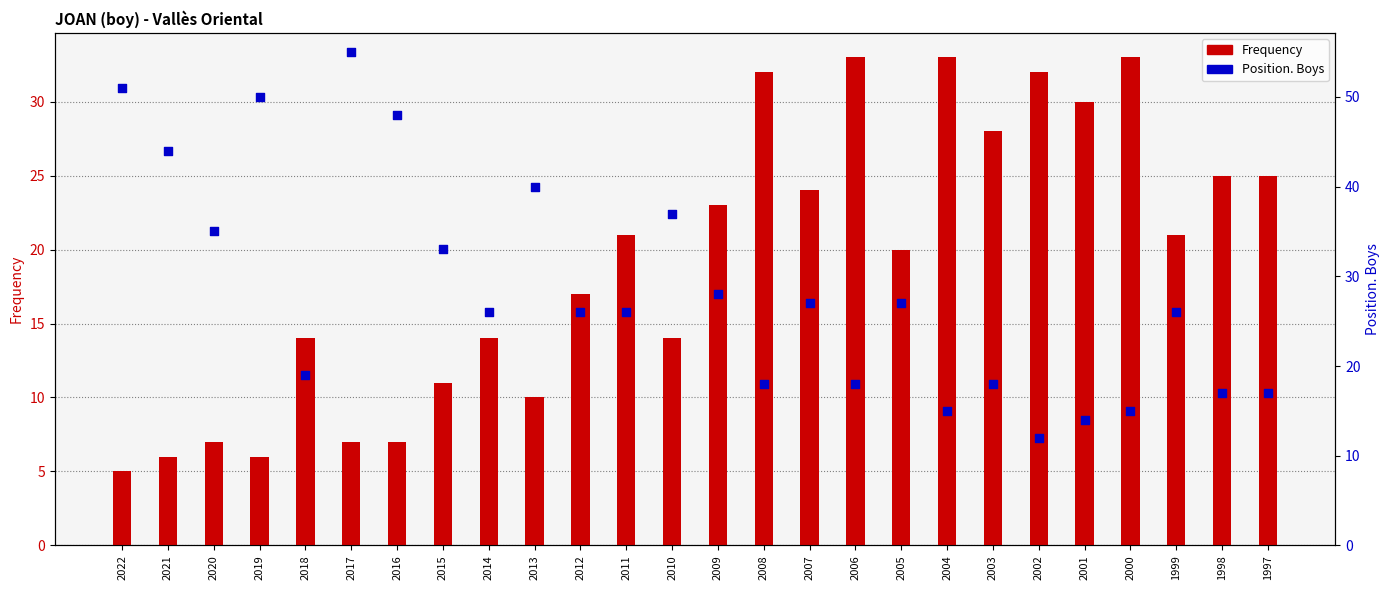

Which series has the largest total across all categories?

Position. Boys